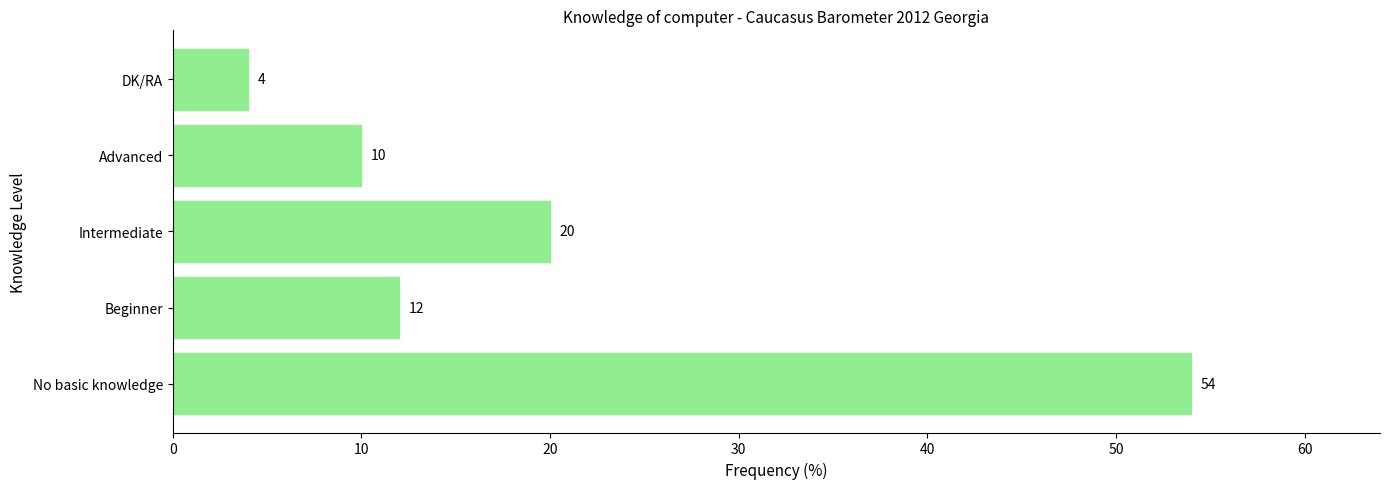

Rank the categories by value from lowest to highest.

DK/RA, Advanced, Beginner, Intermediate, No basic knowledge